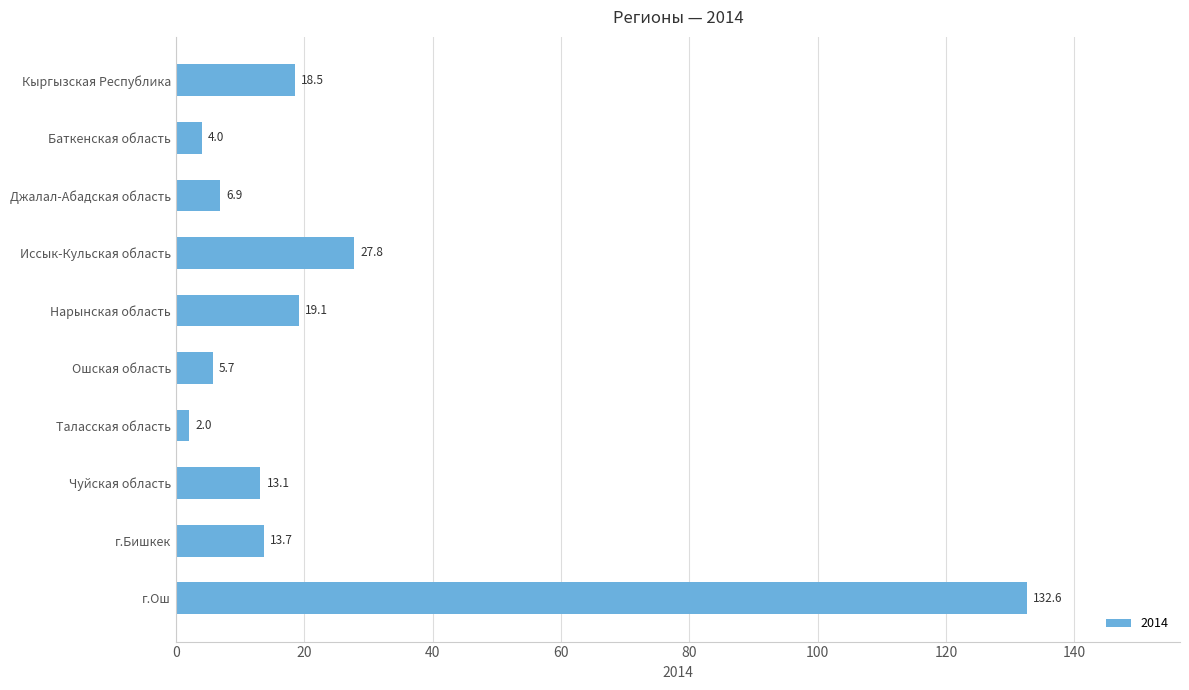

What is the difference between the second highest and second lowest values?

23.8